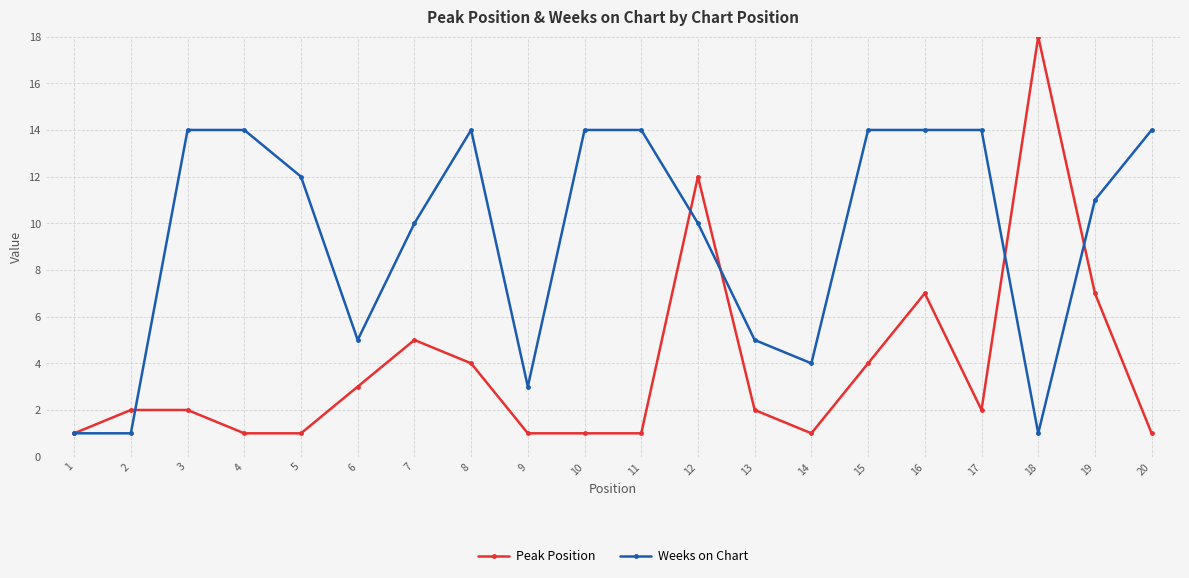

Which series changed the most between 10 and 15?

Peak Position